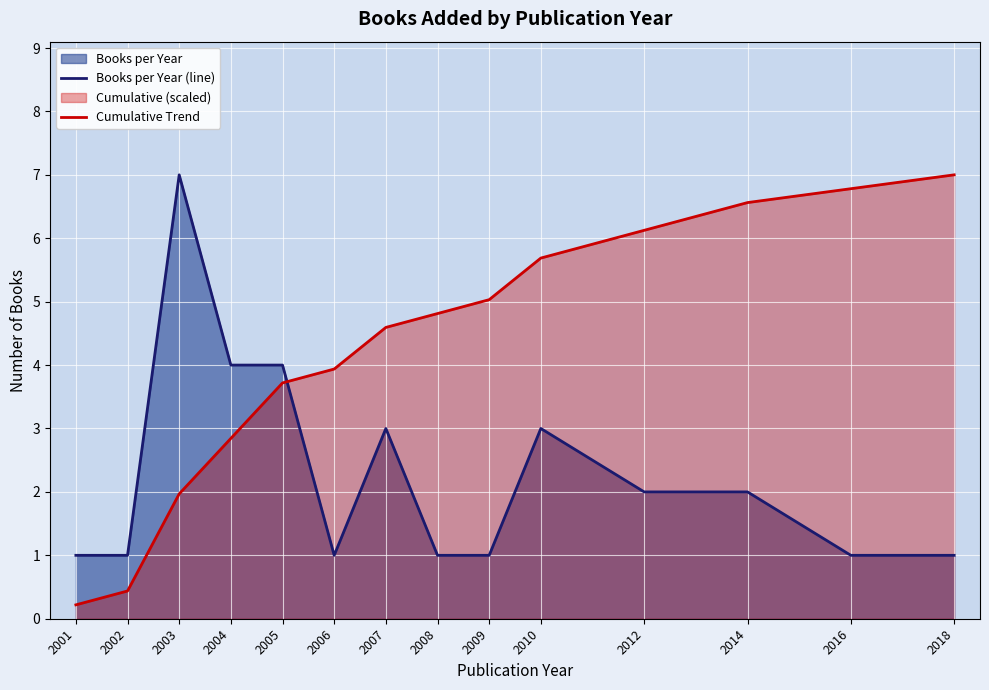

What is the maximum value shown in the chart?

7.0